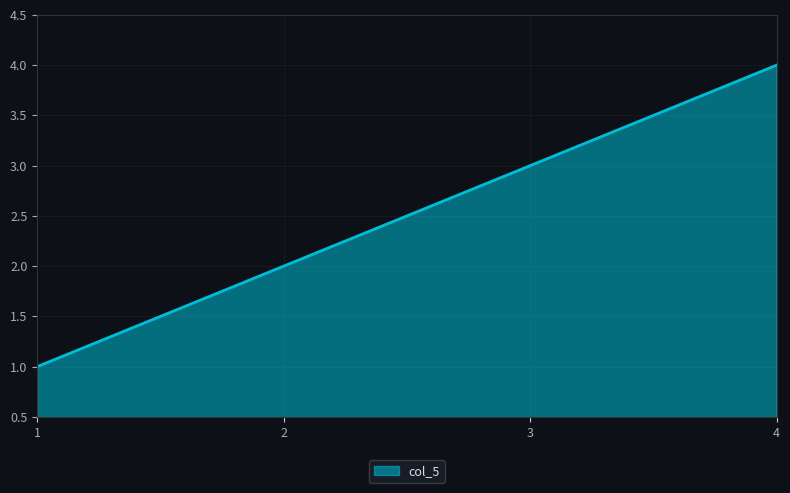

What is the difference between the maximum and minimum values?

3